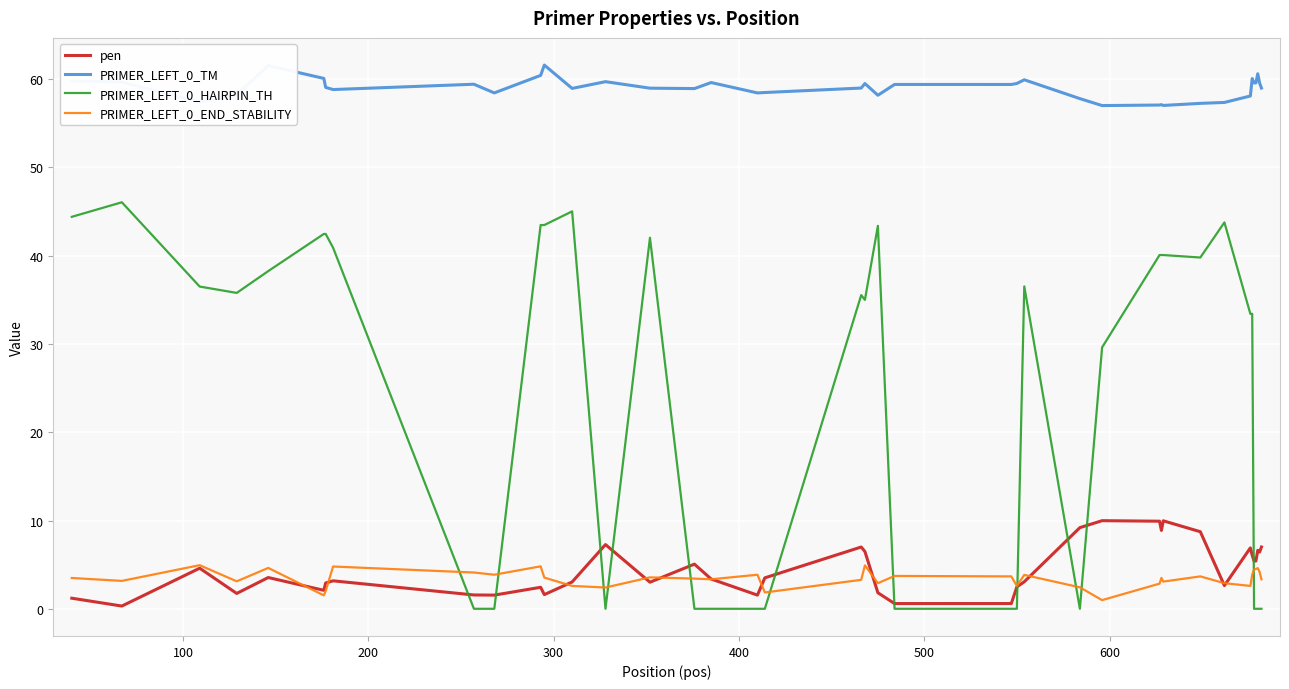

At how many categories does at least one series exceed 38?

40